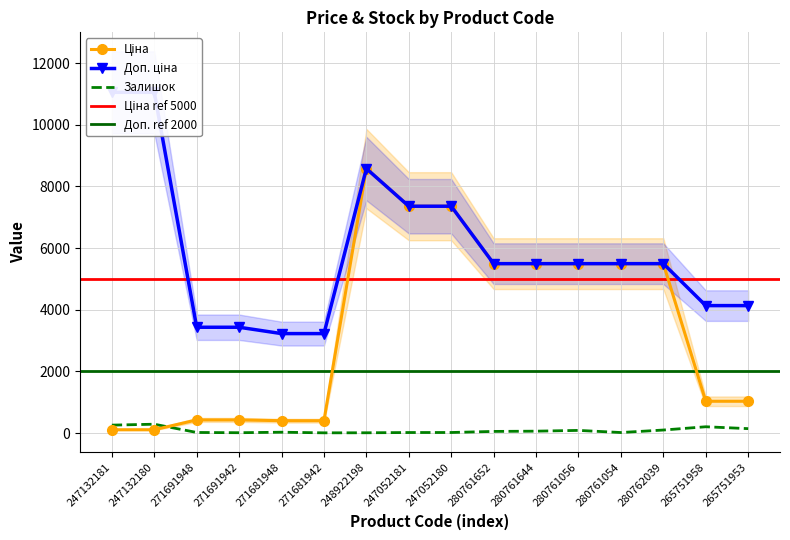

What is the label of the 12th point from the right?

271681948